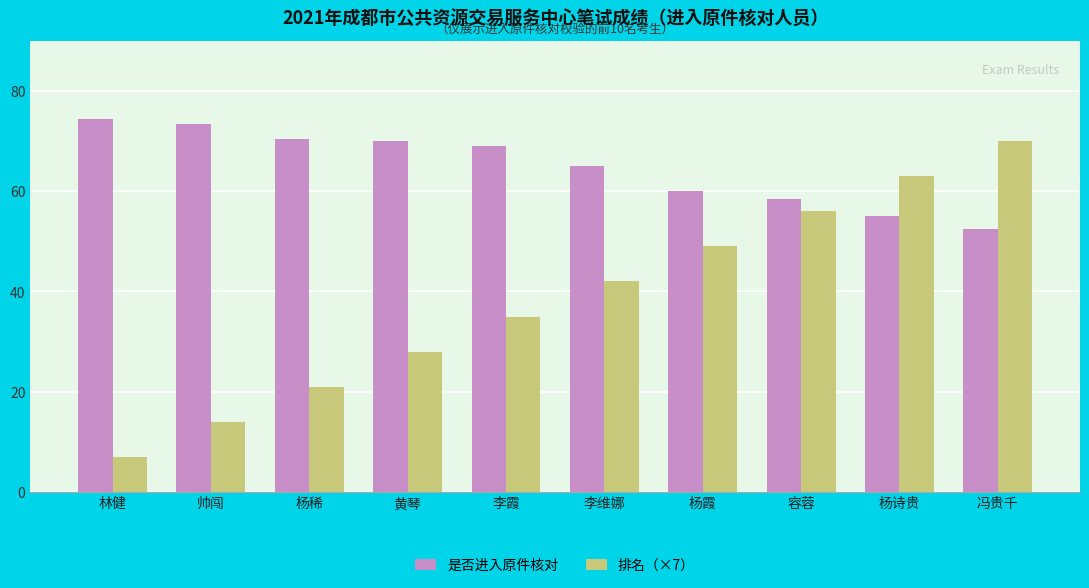

The 排名（×7） series shows 7.0 at 林健. True or false?

True